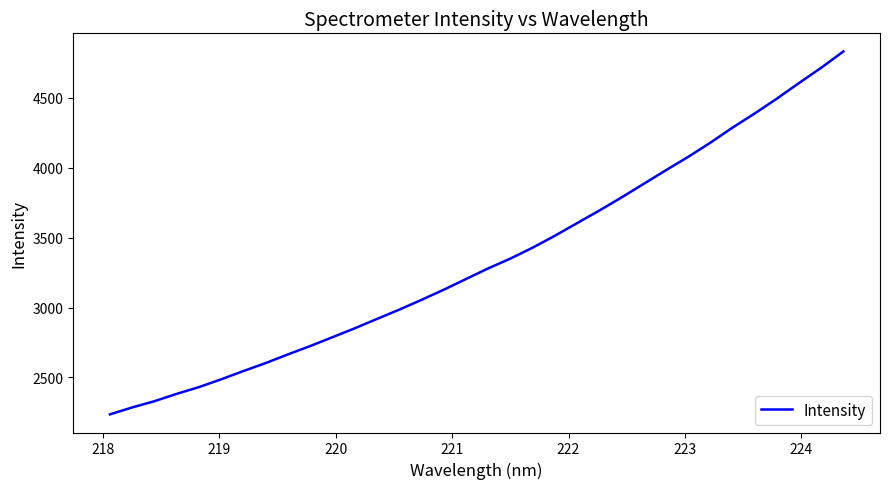

What is the difference between the maximum and minimum values?

2595.0